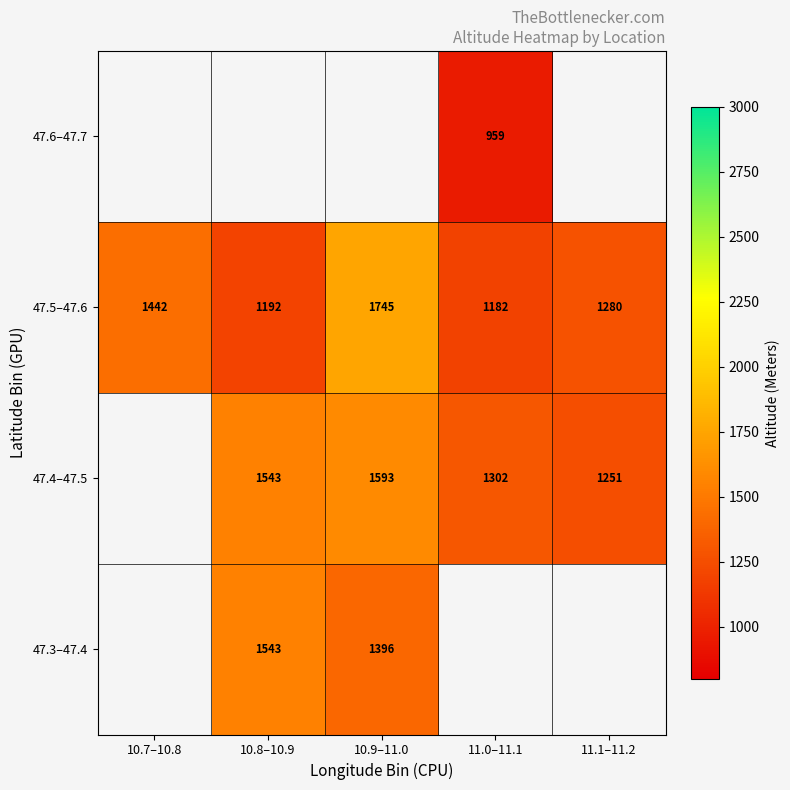

Is the value of 47.4–47.5 at 10.9–11.0 greater than the value of 47.5–47.6 at 11.0–11.1?

Yes